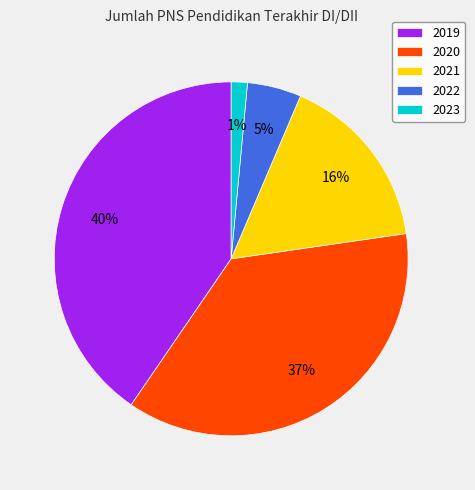

What is the largest slice in the pie chart?

2019